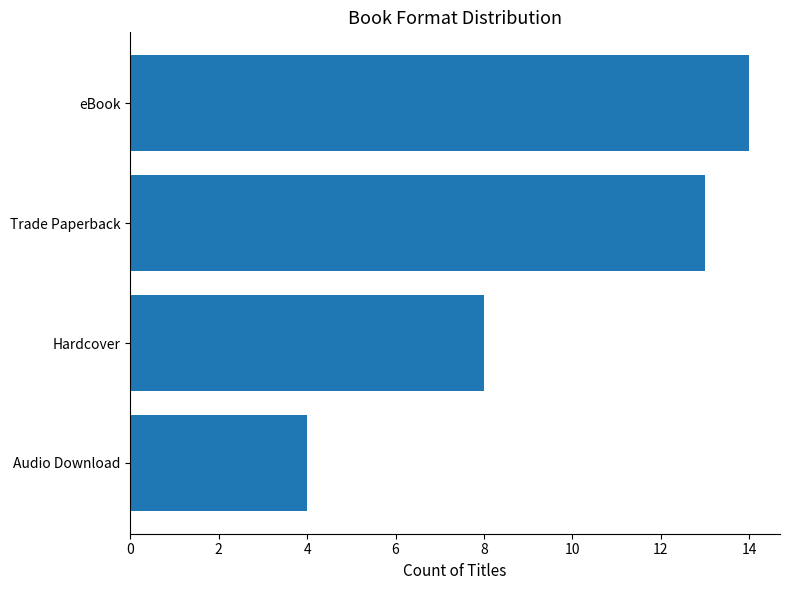

What is the label of the 3rd bar from the top?

Hardcover